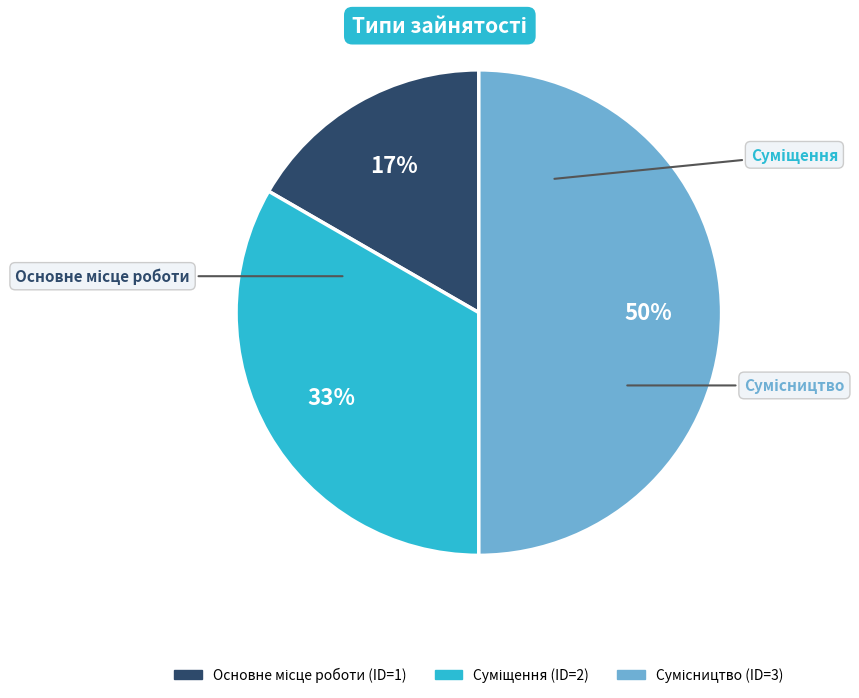

To the nearest percent, what is the average slice percentage?

33%